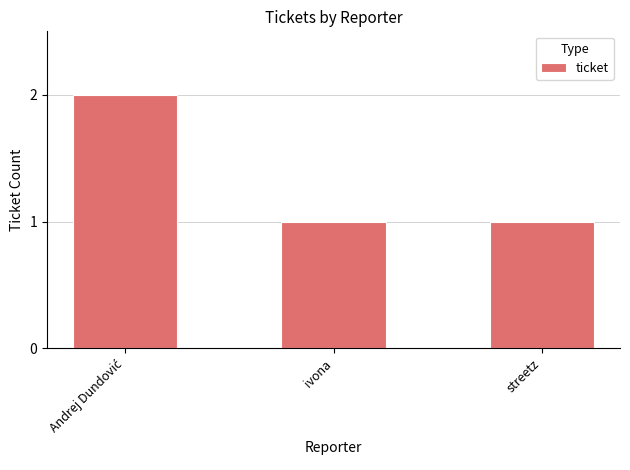

What is the label of the 2nd bar from the left?

ivona